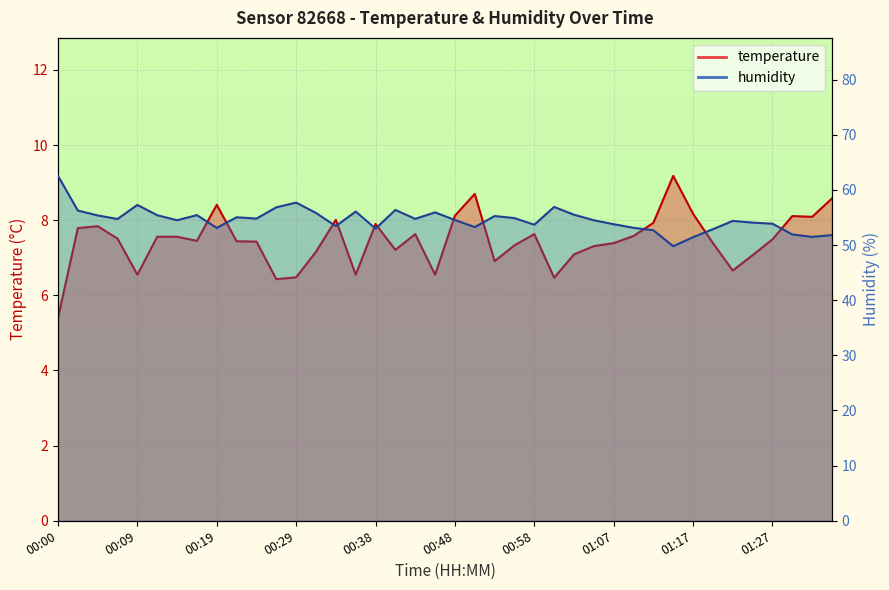

Rank the series at 00:00 from lowest to highest value.

temperature, humidity